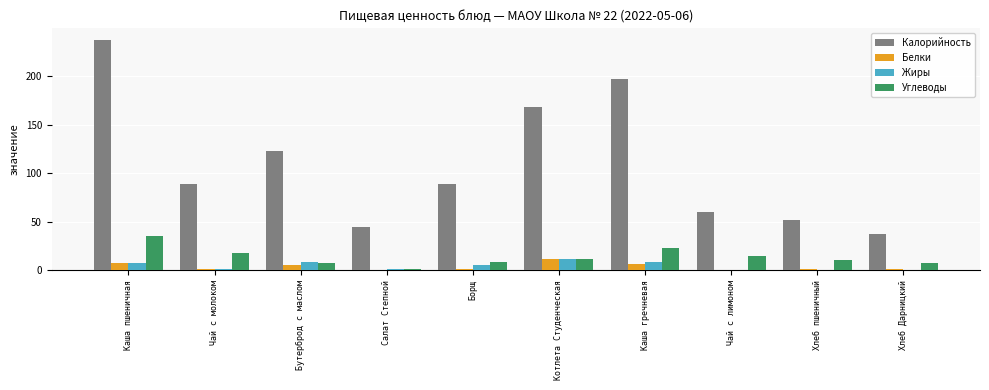

Is it true that Белки equals 0.2 at Салат Степной?

True